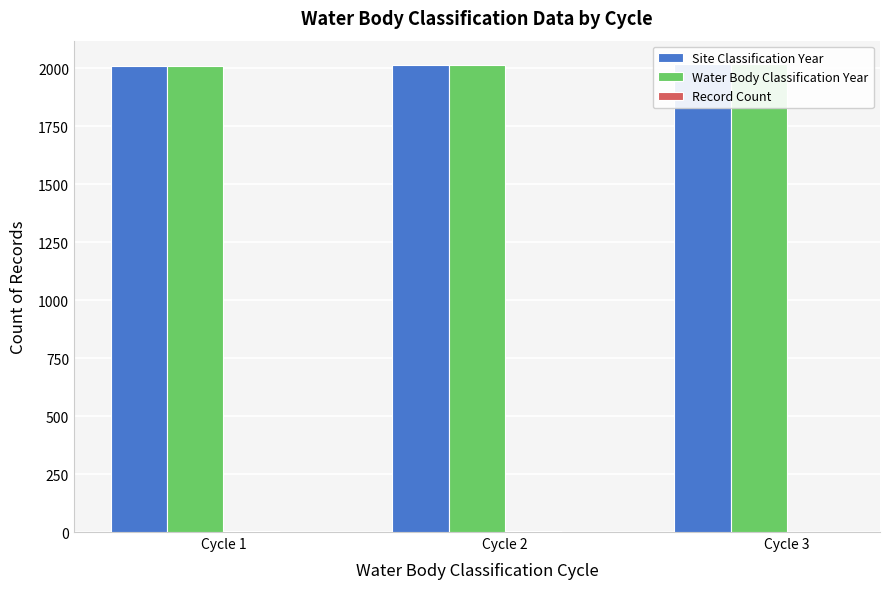

Rank the series by their maximum value, from highest to lowest.

Site Classification Year, Water Body Classification Year, Record Count